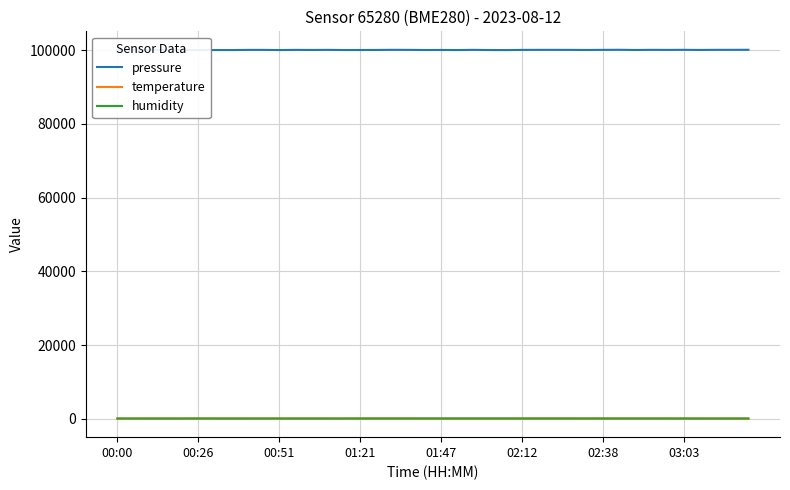

What is the difference between the temperature values at 12 and 29?

0.4